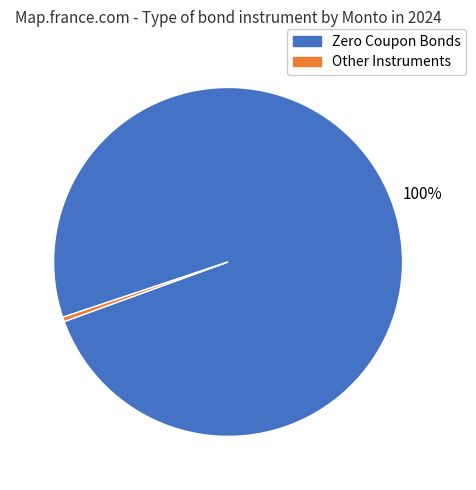

Is there any slice that represents more than half of the pie?

Yes